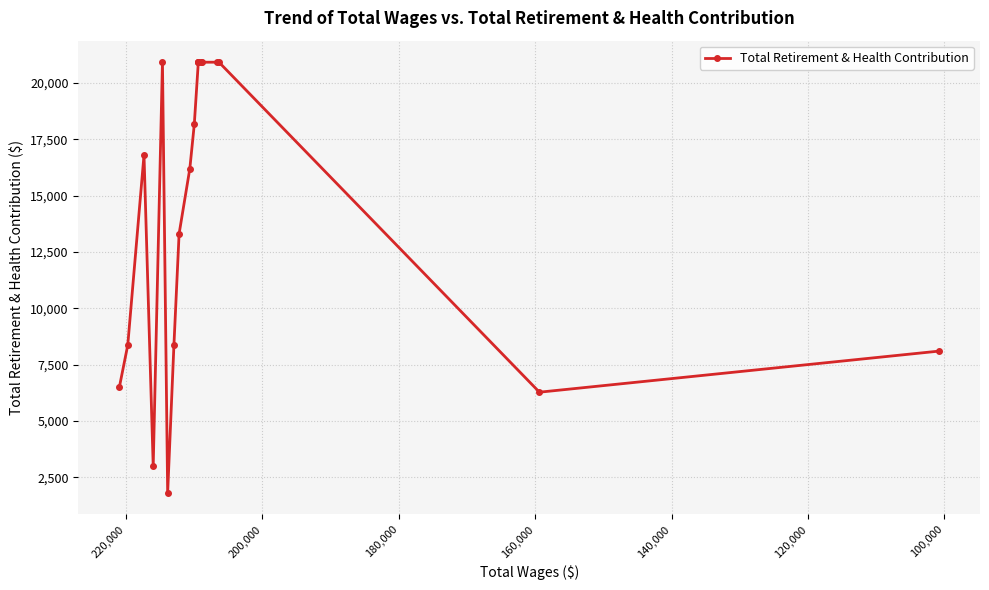

How many interior local peaks (higher than both neighbors) does the data have?

2